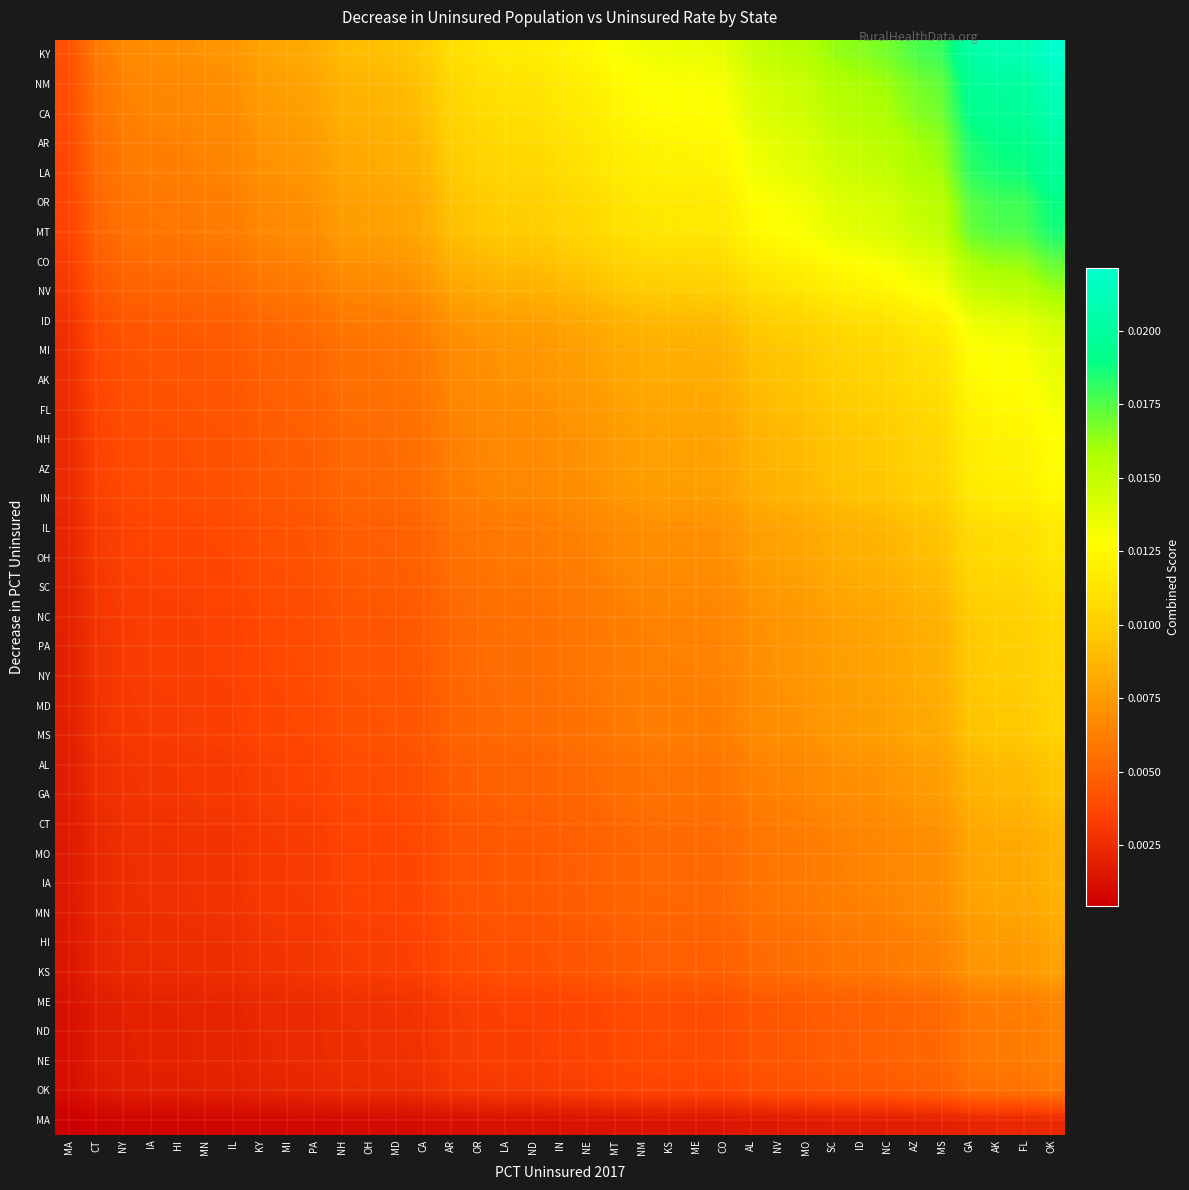

At which category is the sum across all series the highest?

OK